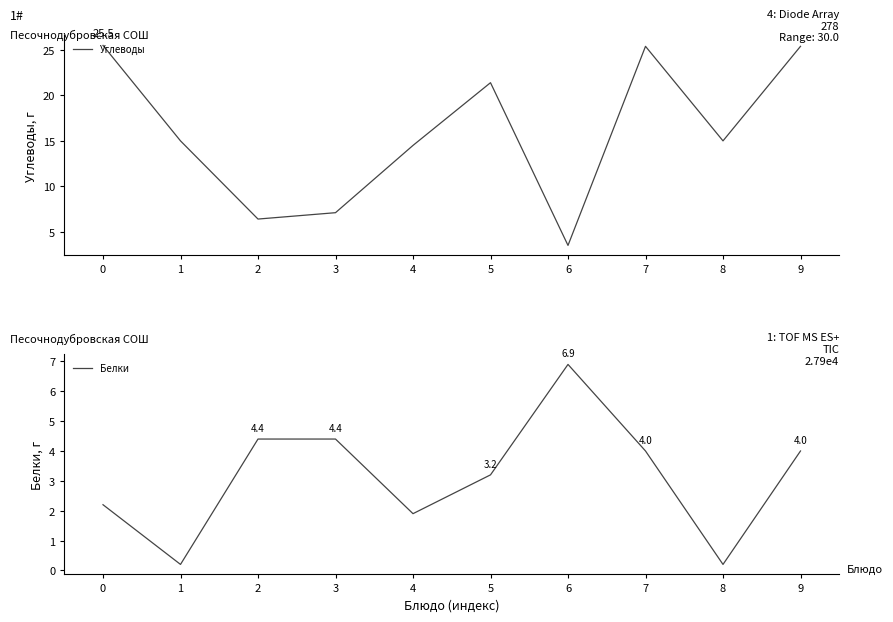

What is the sum of the Белки values at 4 and 2?

6.3